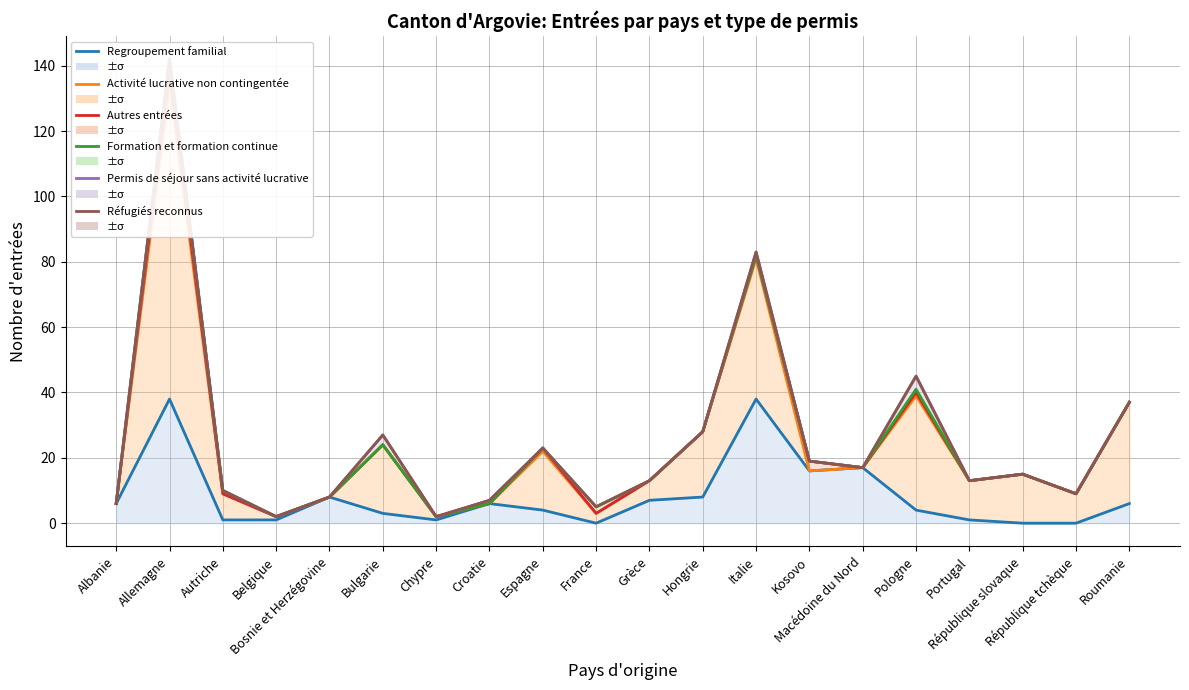

How many lines are shown in the chart?

6